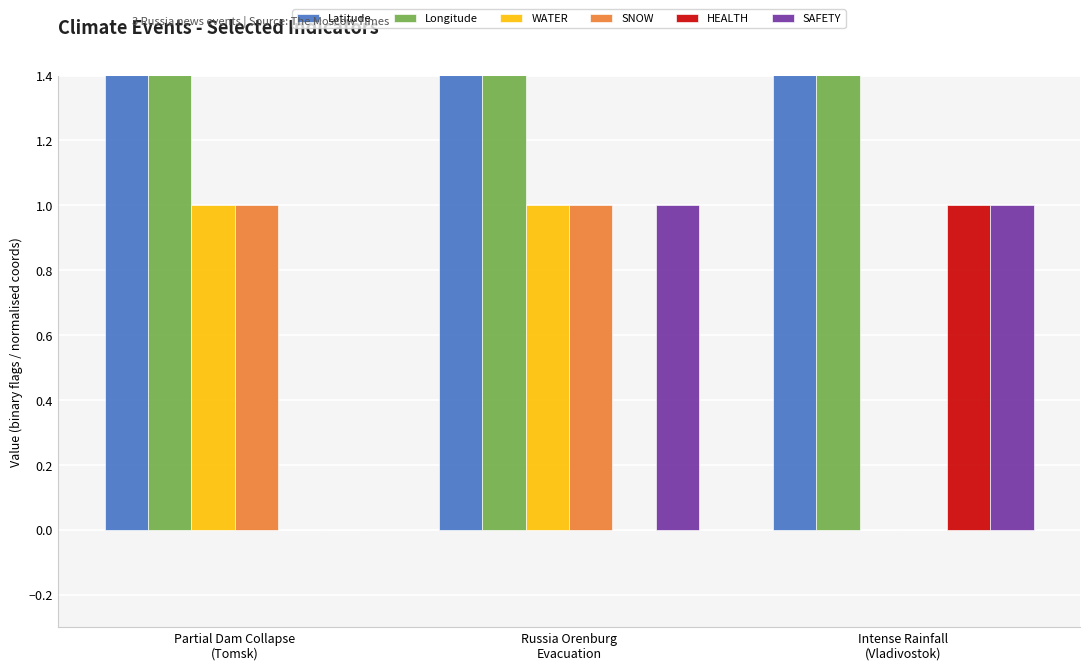

Which series has the largest total across all categories?

Longitude